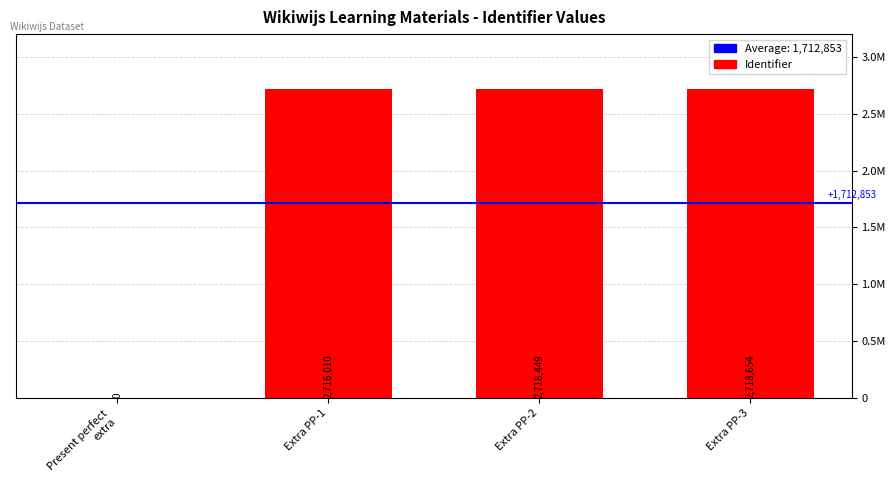

Are the bars horizontal?

No